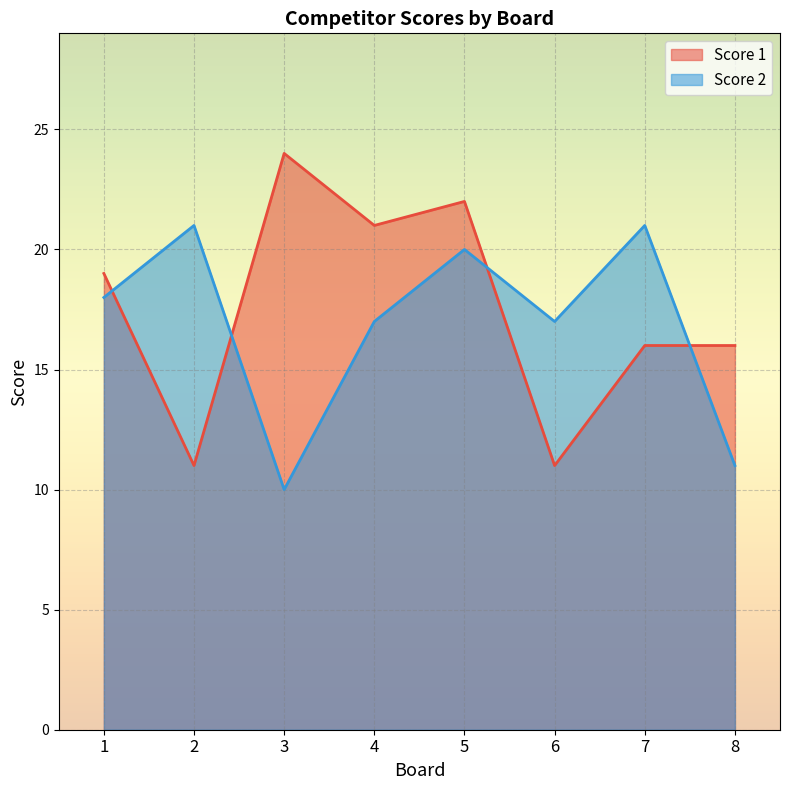

Reading left to right, list all the values displayed in this chart.

Score 1: 19	11	24	21	22	11	16	16
Score 2: 18	21	10	17	20	17	21	11